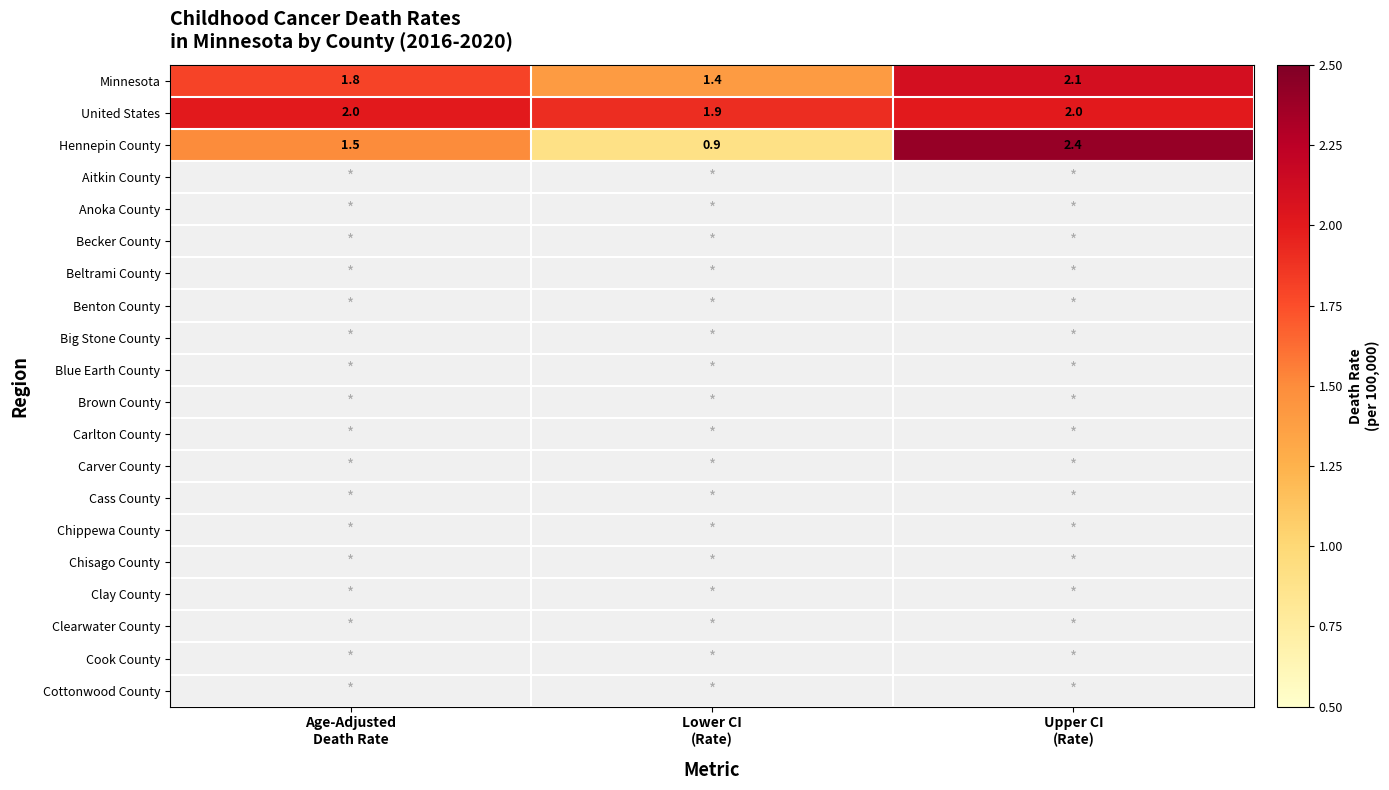

Count the number of categories in the chart.

3